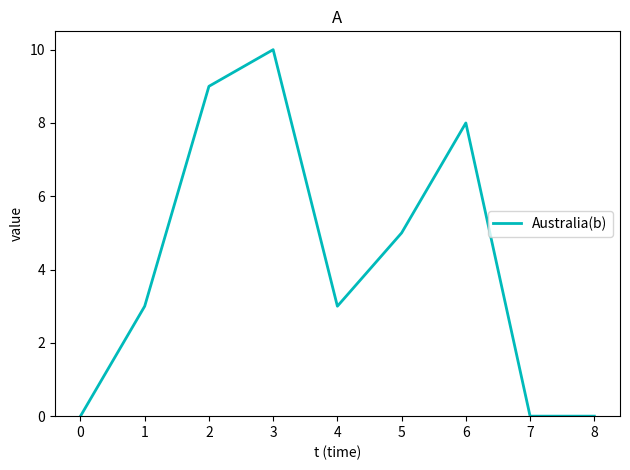

What is the change in value from 3 to 4?

-7